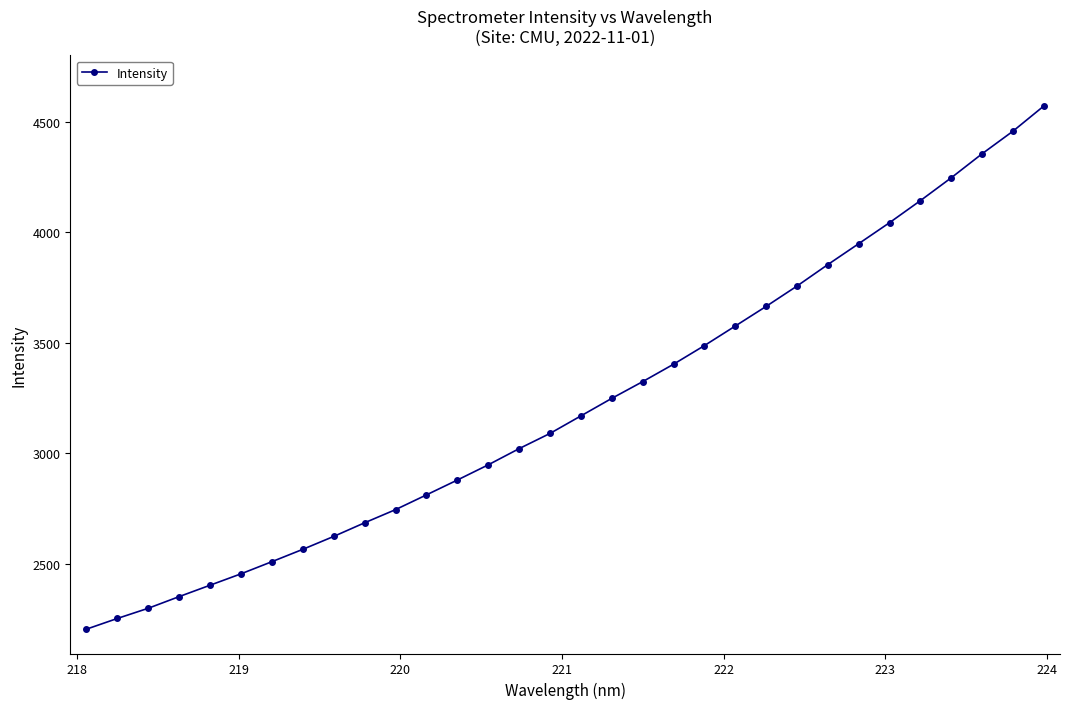

What is the minimum value shown in the chart?

2203.5